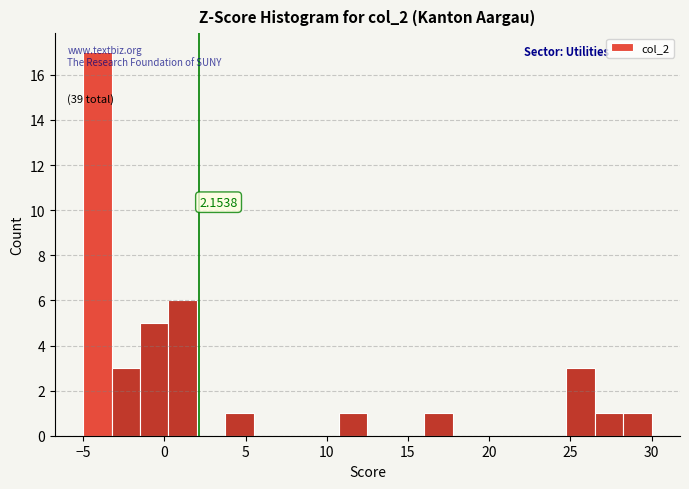

Around what value on the x-axis is the tallest bar? Give the approximate position of its centre, as read against the axis.

-4.0